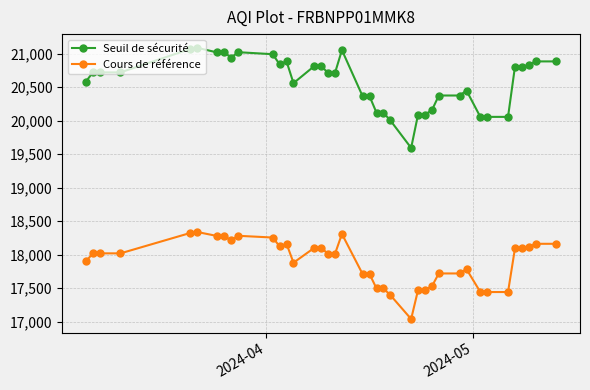

True or false: Cours de référence and Seuil de sécurité cross at least once.

False